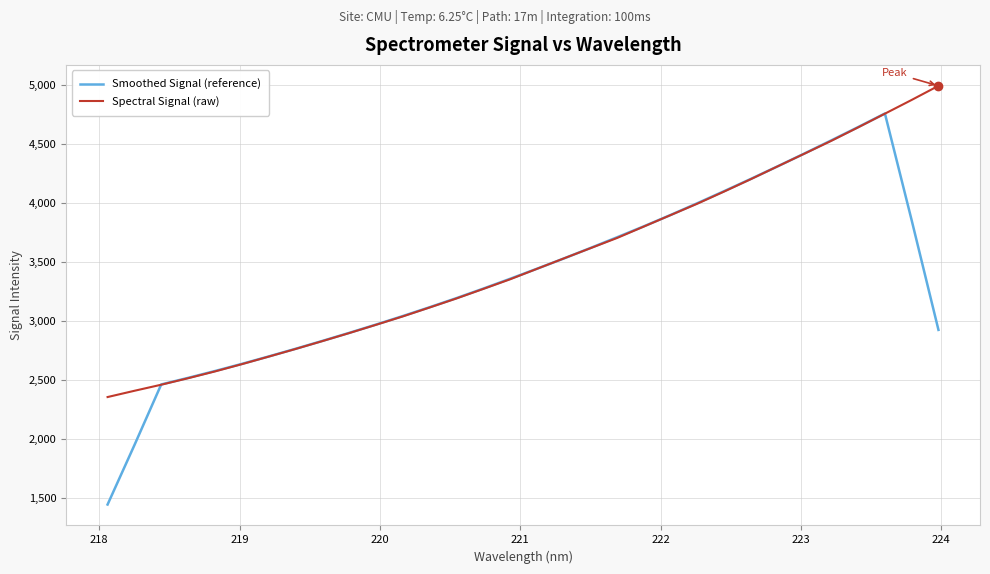

List the series in order of their peak value, lowest first.

Smoothed Signal (reference), Spectral Signal (raw)